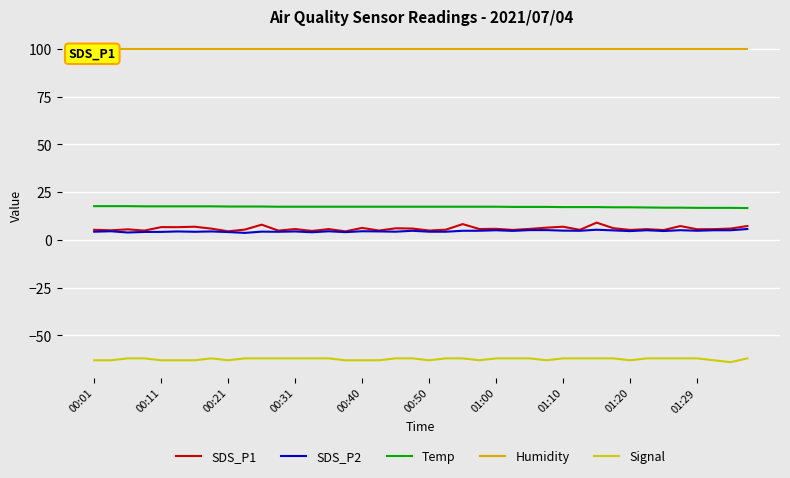

How many data points in SDS_P2 are less than 4?

2